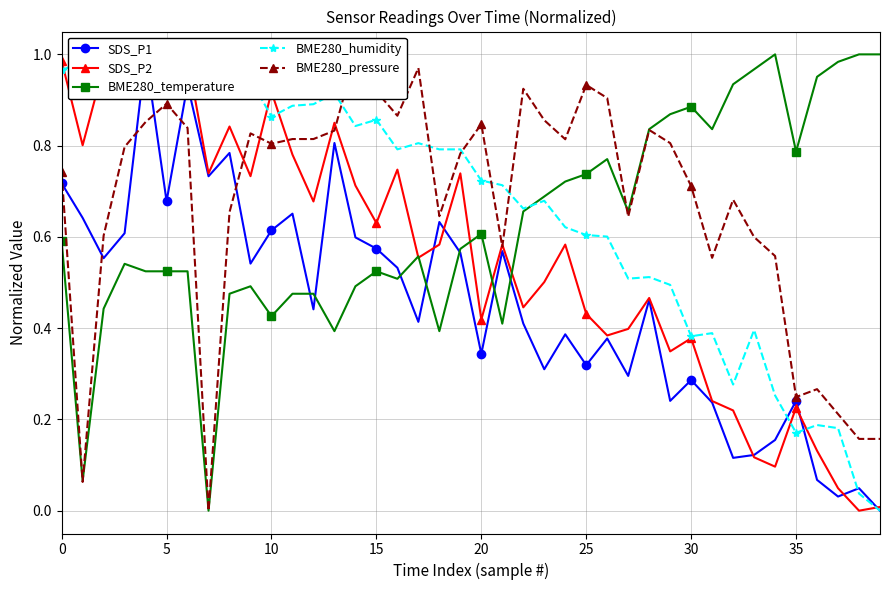

How many series are shown in this chart?

5